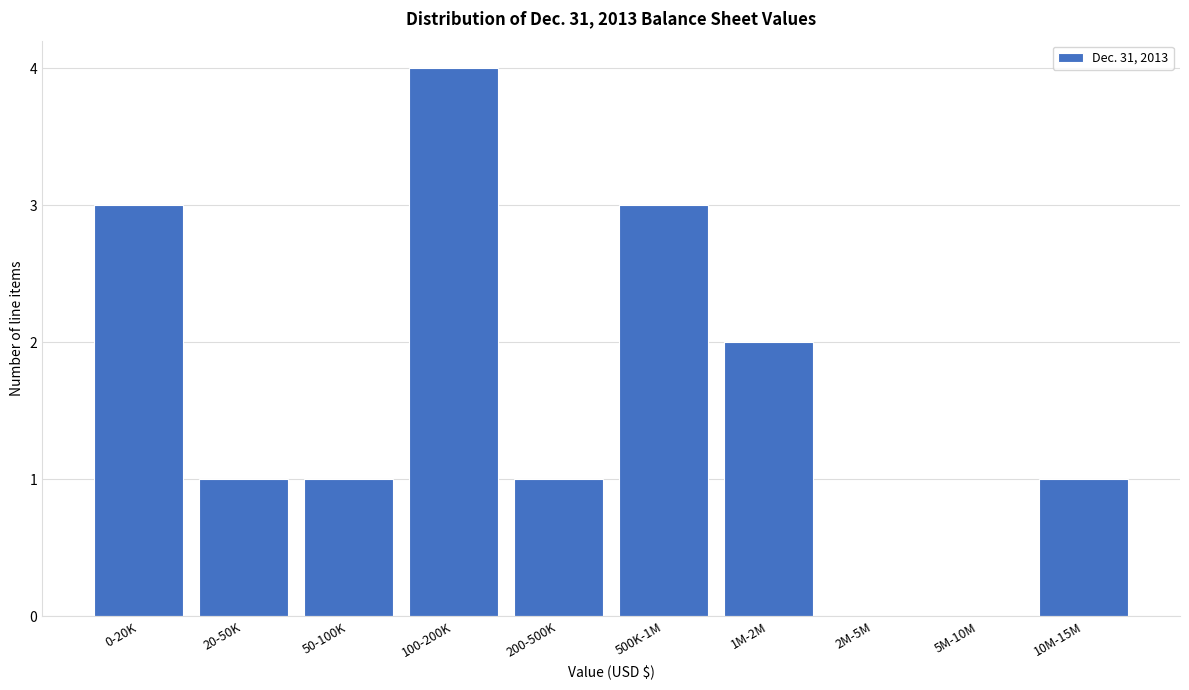

Reading left to right, transcribe all the data shown in this chart.

0-20K=3	20-50K=1	50-100K=1	100-200K=4	200-500K=1	500K-1M=3	1M-2M=2	2M-5M=0	5M-10M=0	10M-15M=1